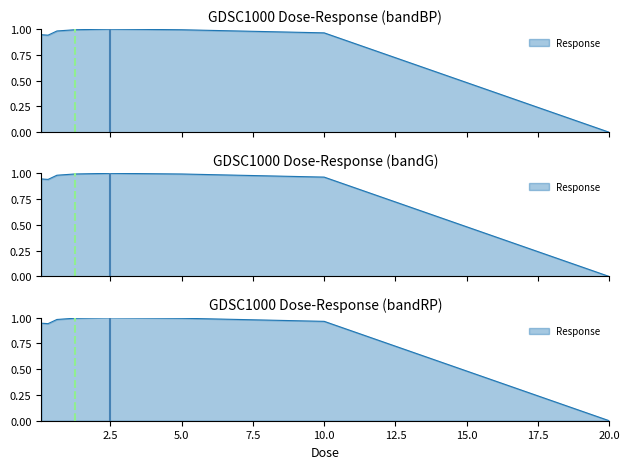

Does the chart display data point markers on the line(s)?

No